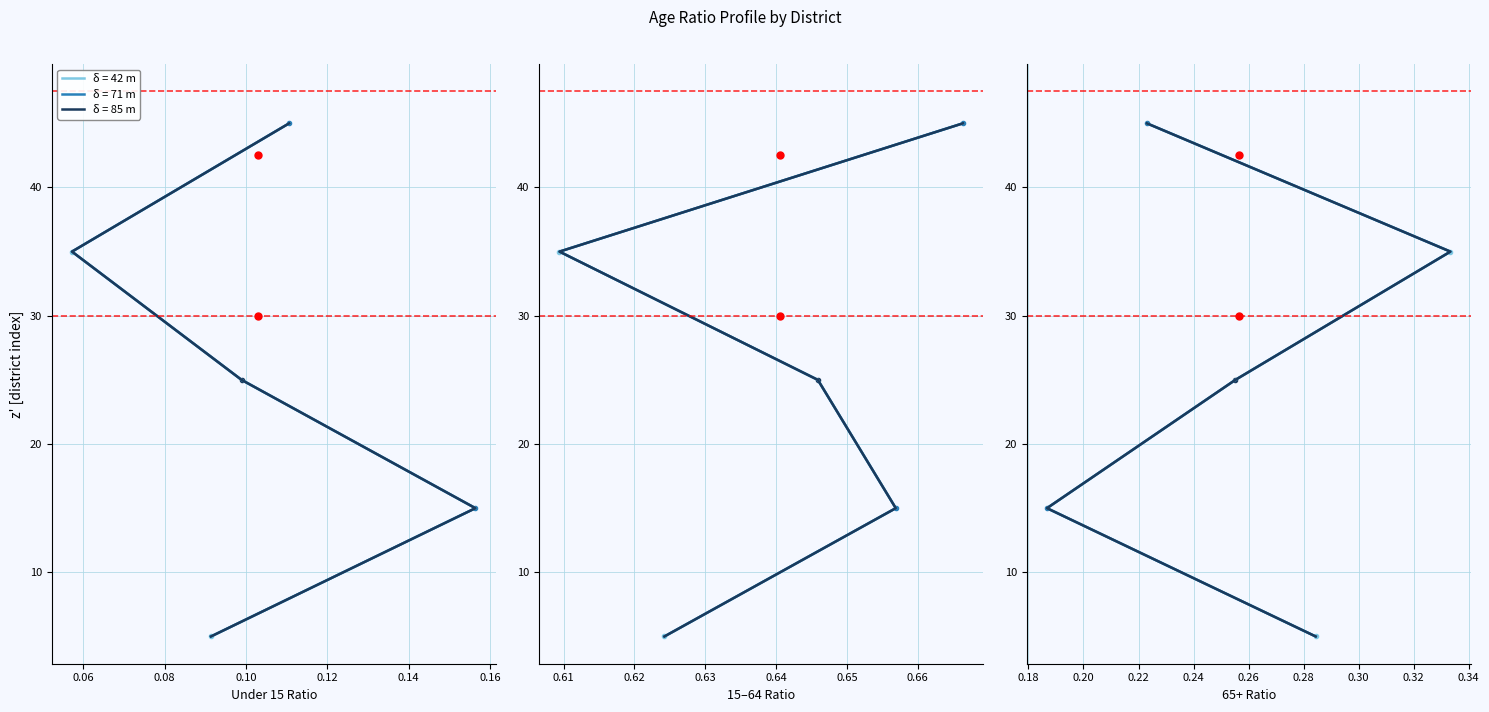

What is the value of the Series 2 point at the 3rd from the left?

25